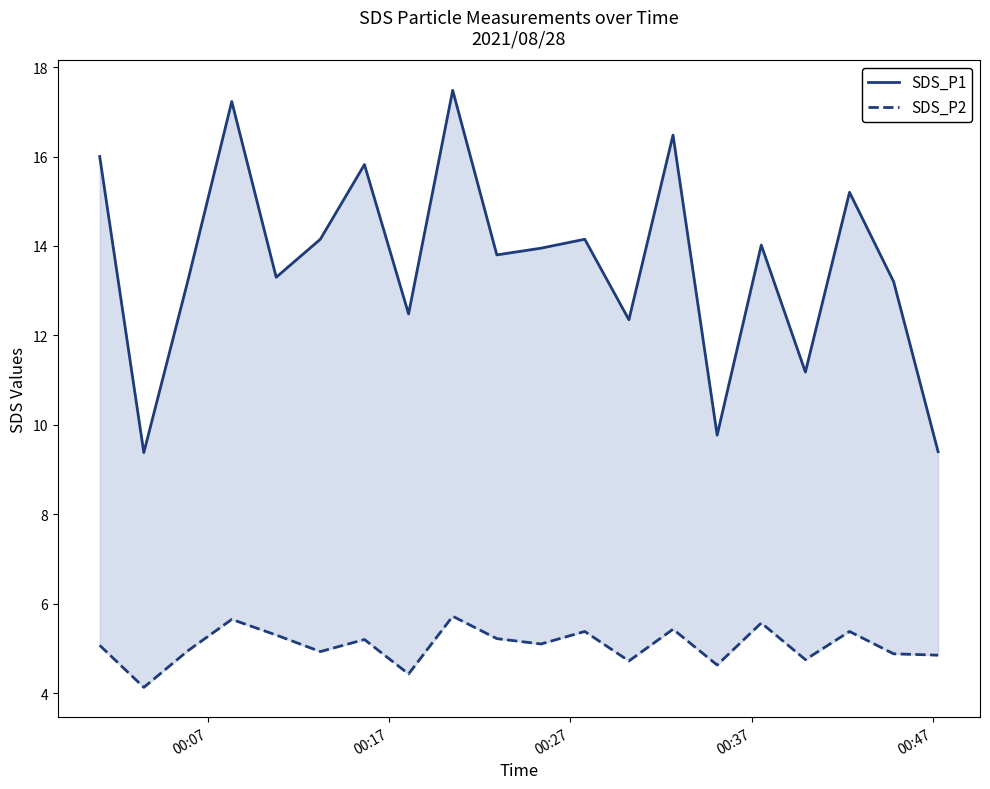

Which series has the largest total across all categories?

SDS_P1